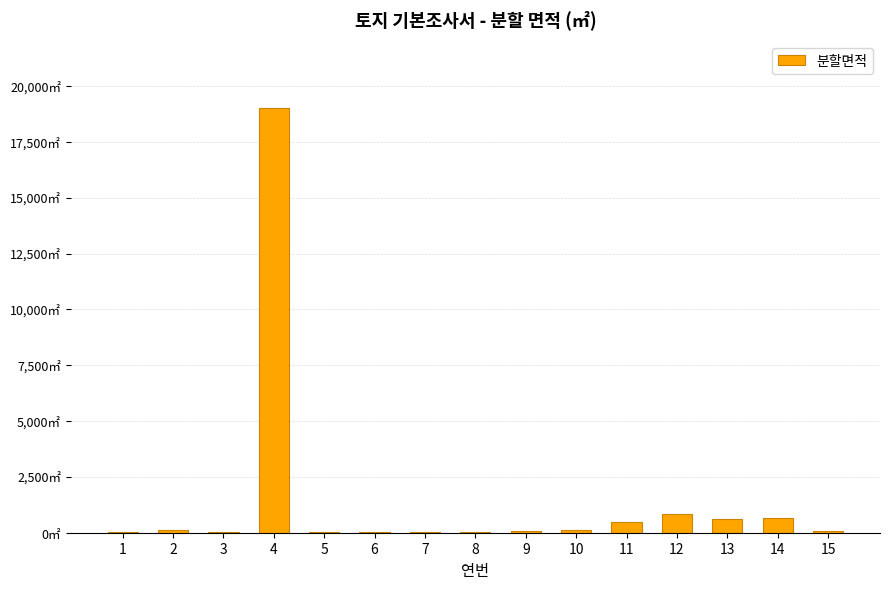

What is the change in value from 11 to 14?

+150